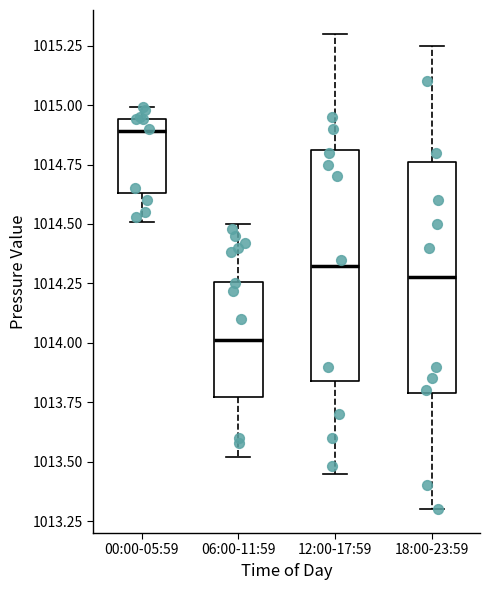

Reading left to right, transcribe this box plot: for each box, give where its median line is, the range the box spans, and where its two whiskers end, as read against the y-axis. The values are not printed on the chart, so give them approximately, as read against the axis.

00:00-05:59: median 1014.90, box 1014.65 to 1014.95, whiskers 1014.50 to 1015.00
06:00-11:59: median 1014.00, box 1013.75 to 1014.25, whiskers 1013.50 to 1014.50
12:00-17:59: median 1014.35, box 1013.85 to 1014.80, whiskers 1013.45 to 1015.30
18:00-23:59: median 1014.30, box 1013.80 to 1014.75, whiskers 1013.30 to 1015.25